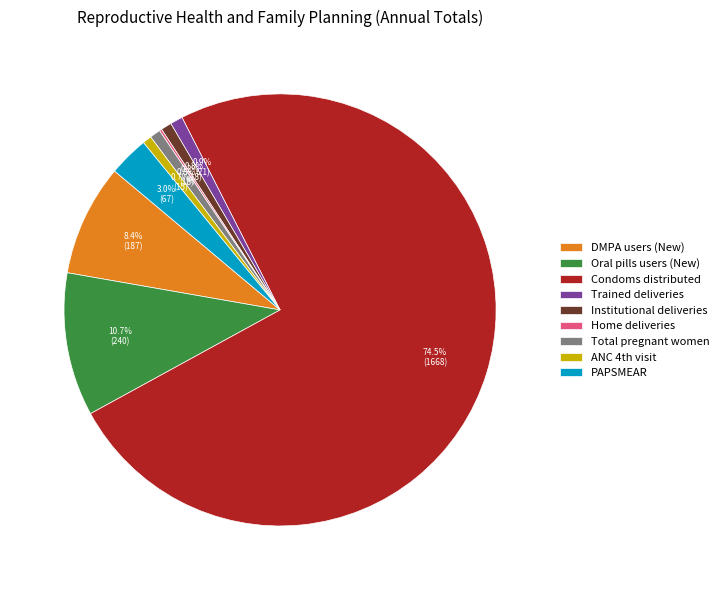

Approximately how many times larger is the value at Institutional deliveries compared to Total pregnant women?

1.0